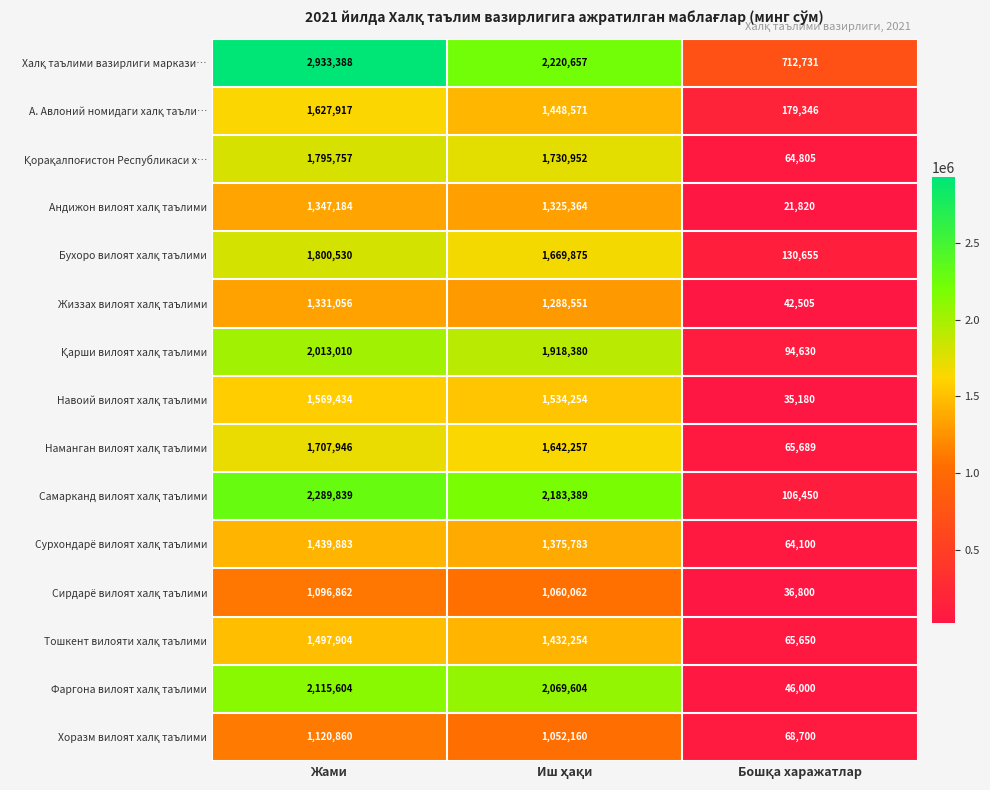

At how many categories does at least one series exceed 966054?

2